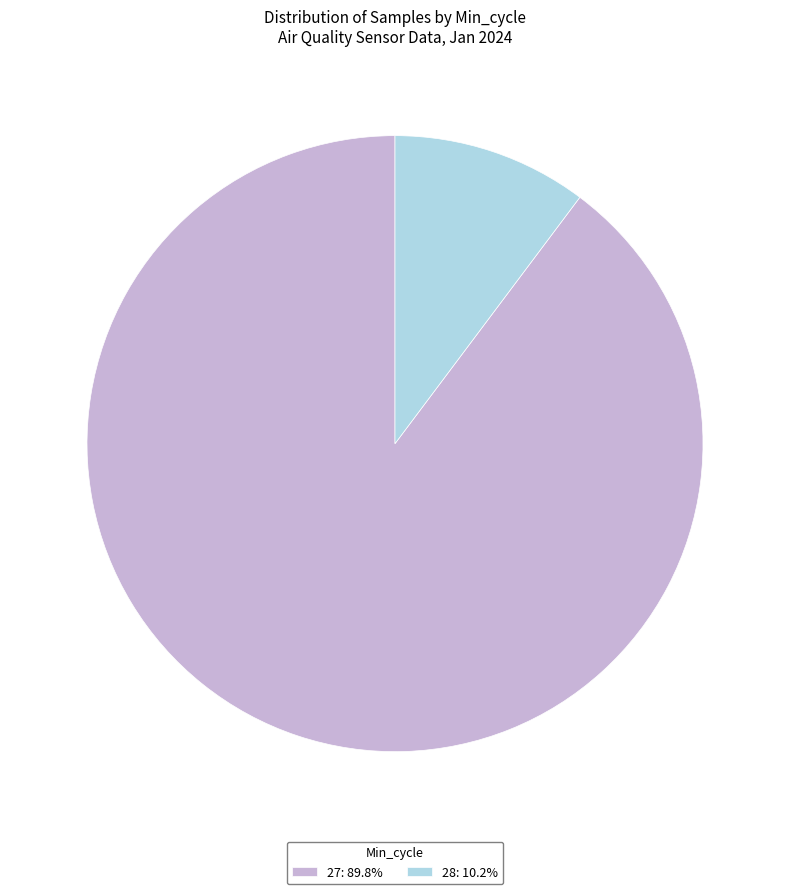

Does 27: 89.8% represent more than half of the total?

Yes